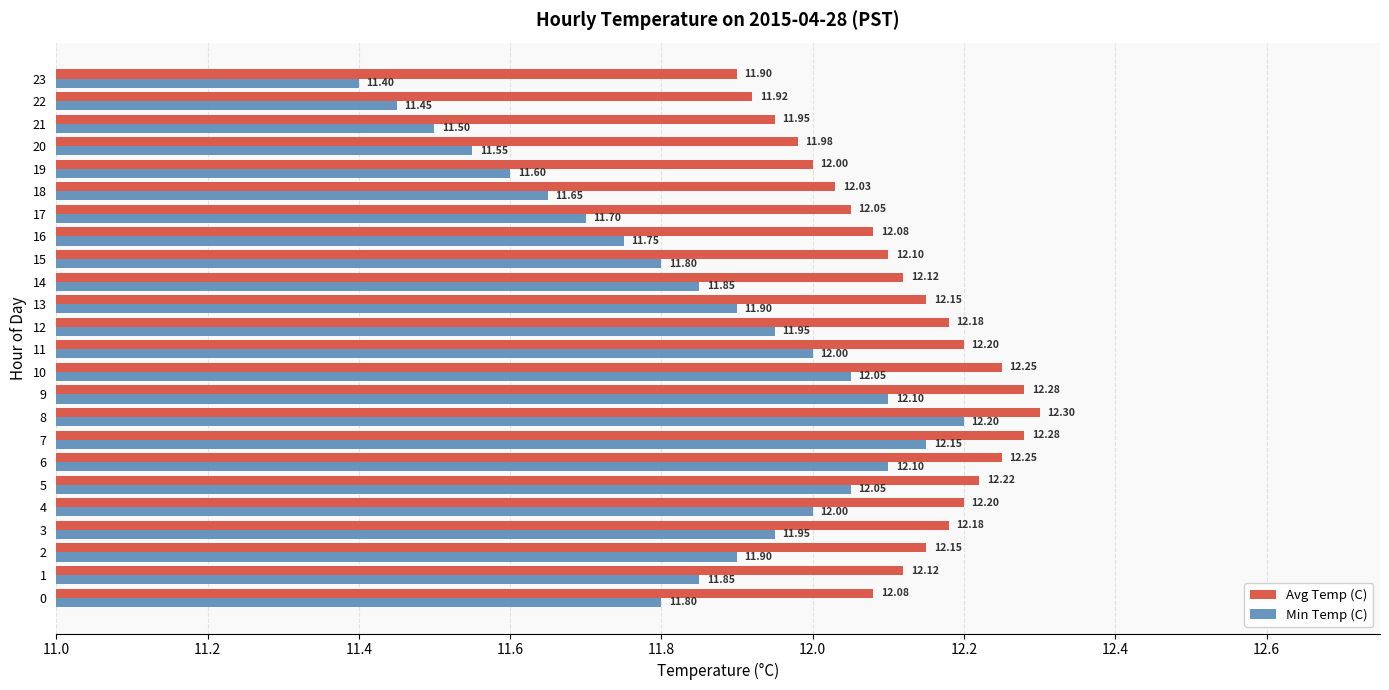

Which series has the largest total across all categories?

Avg Temp (C)